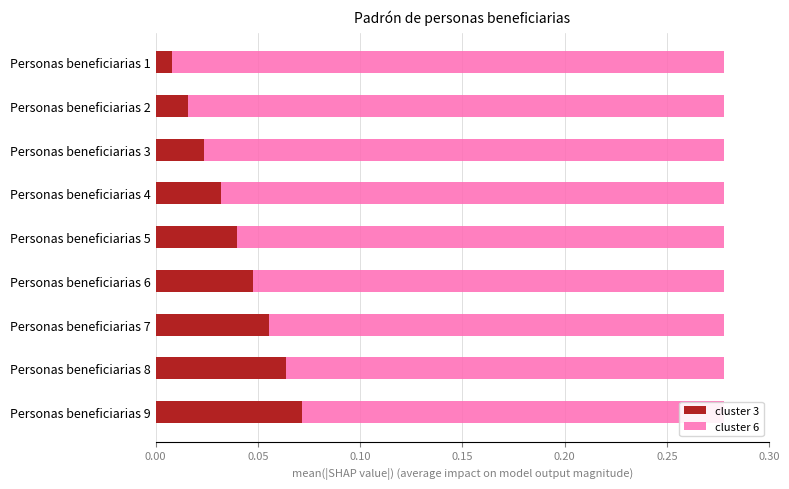

Which series has the largest range (max minus min)?

cluster 3